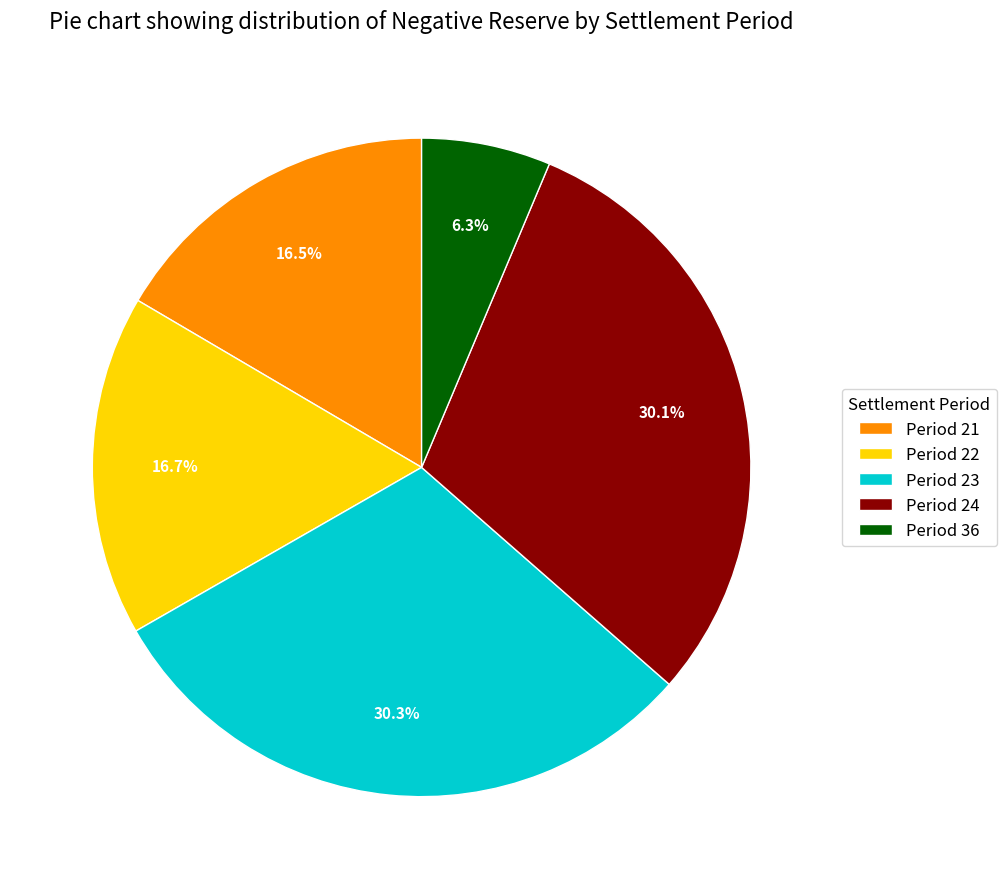

Combined, do Period 23 and Period 36 account for over 50%?

No